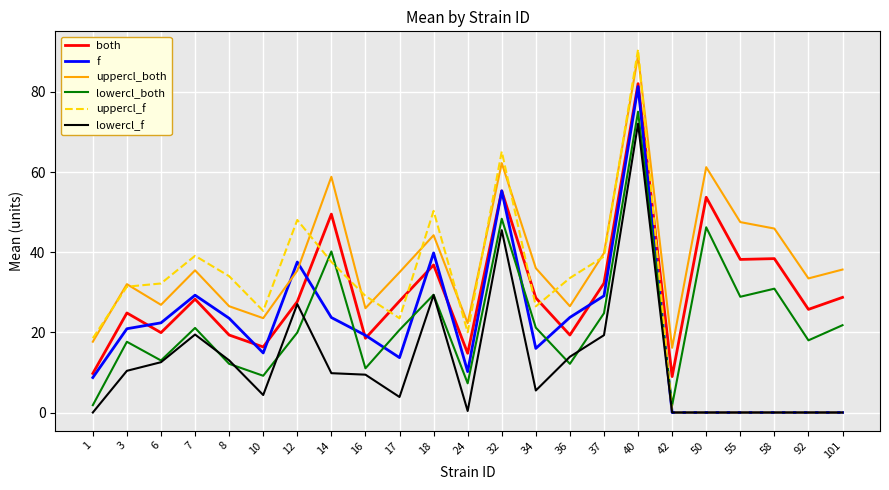

Which category has the highest value in the lowercl_both series?

40